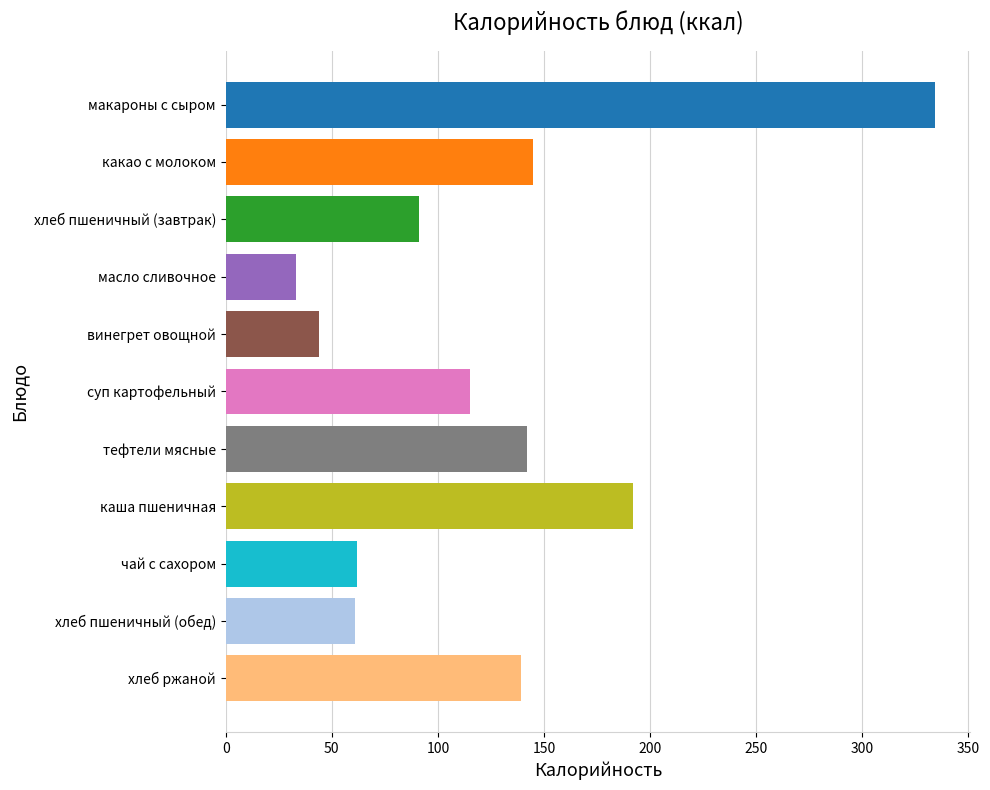

What is the minimum value shown in the chart?

33